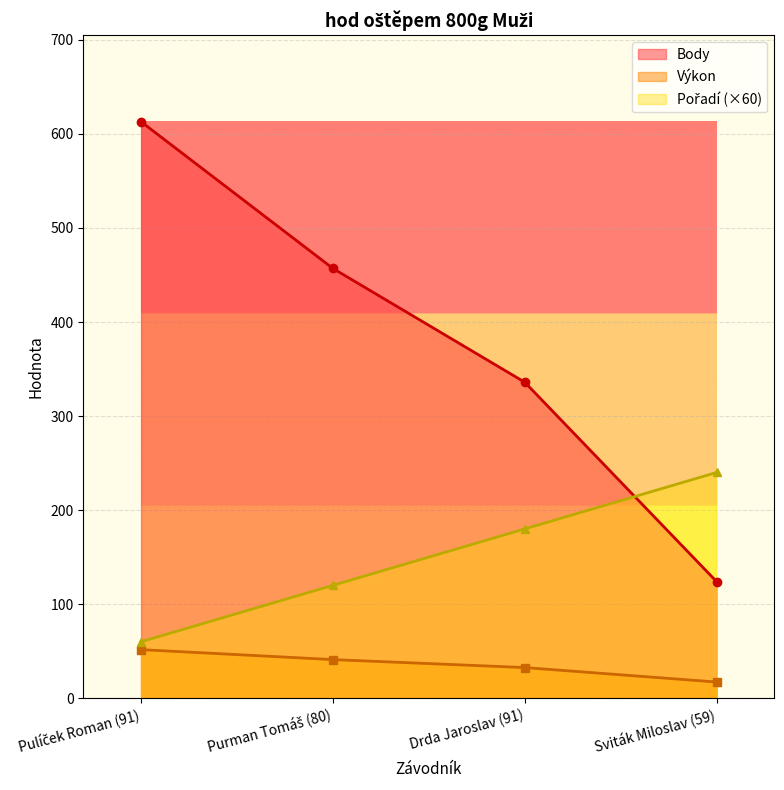

What is the label of the 1st point from the right?

Sviták Miloslav (59)